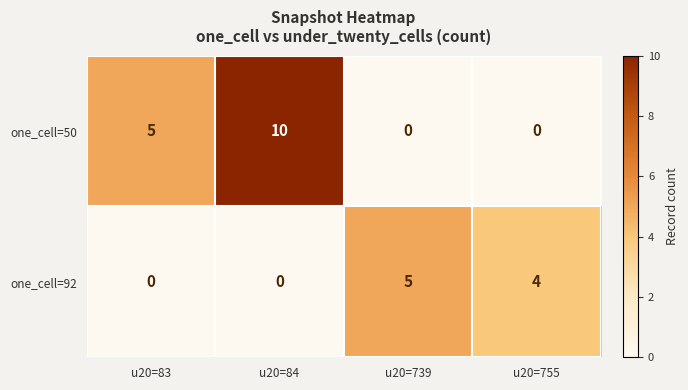

How many data points does each series have?

4